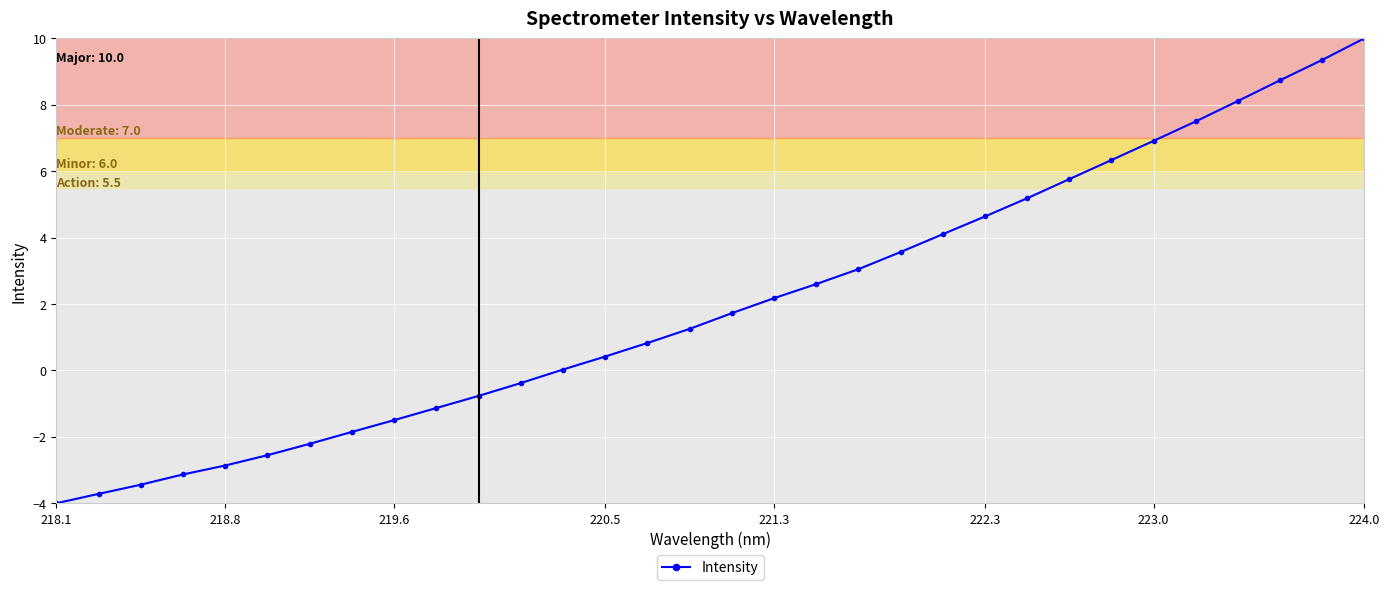

What is the greatest value displayed?

10.0